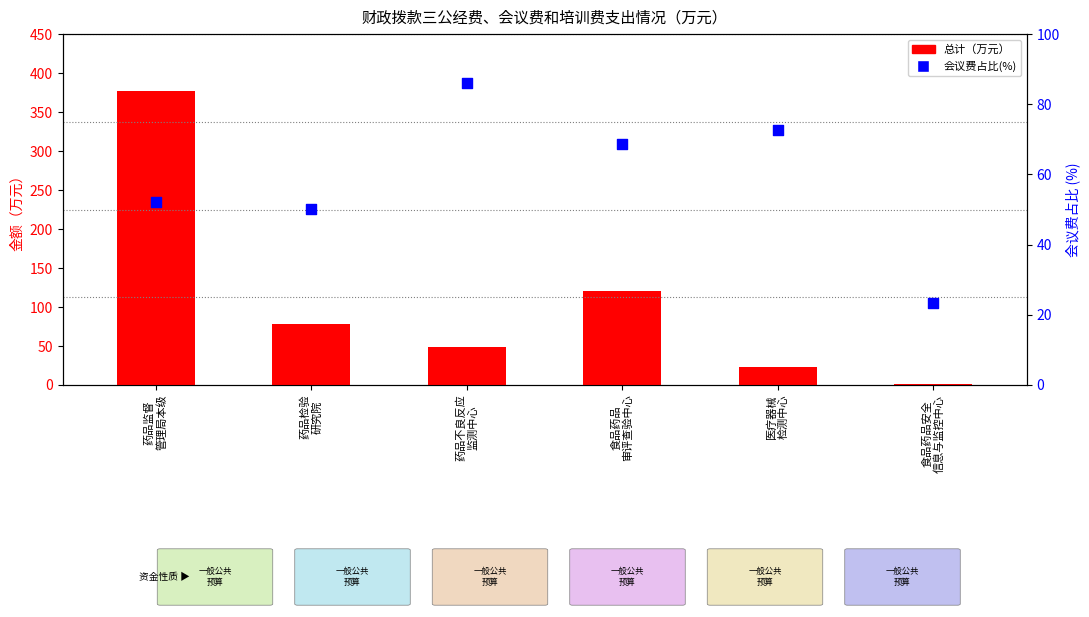

What is the total value across all series at 食品药品安全
信息与监控中心?

24.1